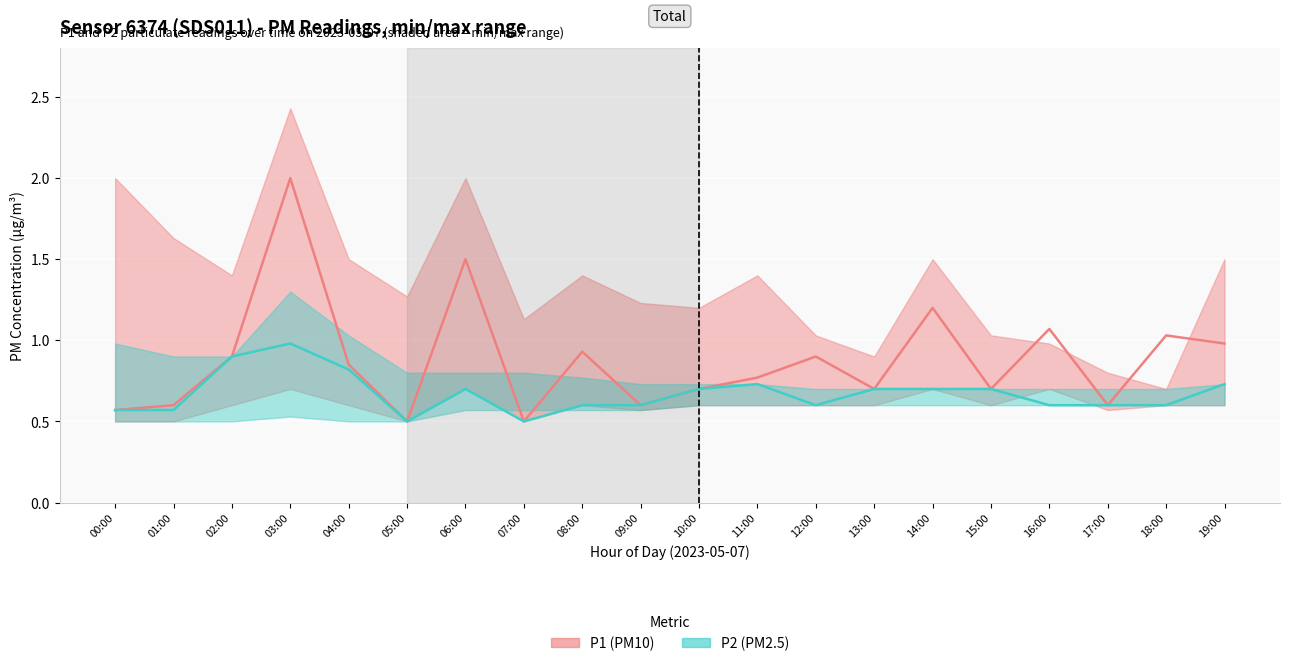

True or false: P2 (PM2.5) has a value of 0.7 at 05:00.

False